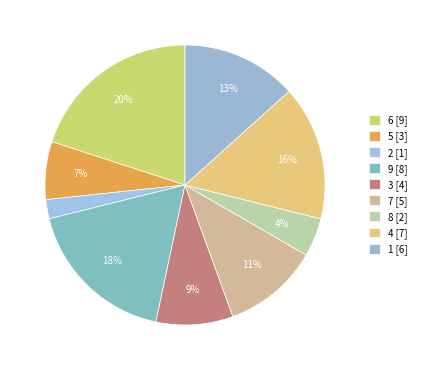

What is the largest slice in the pie chart?

6